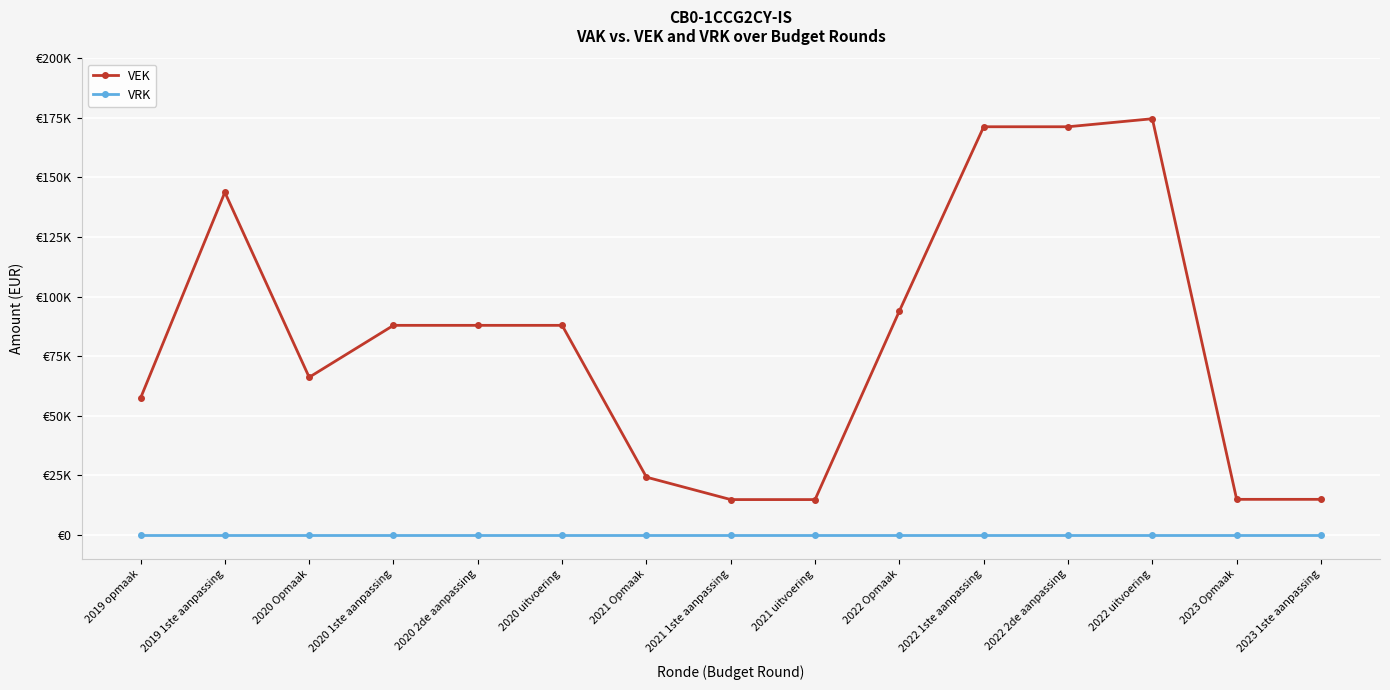

What is the minimum value for VEK?

14899